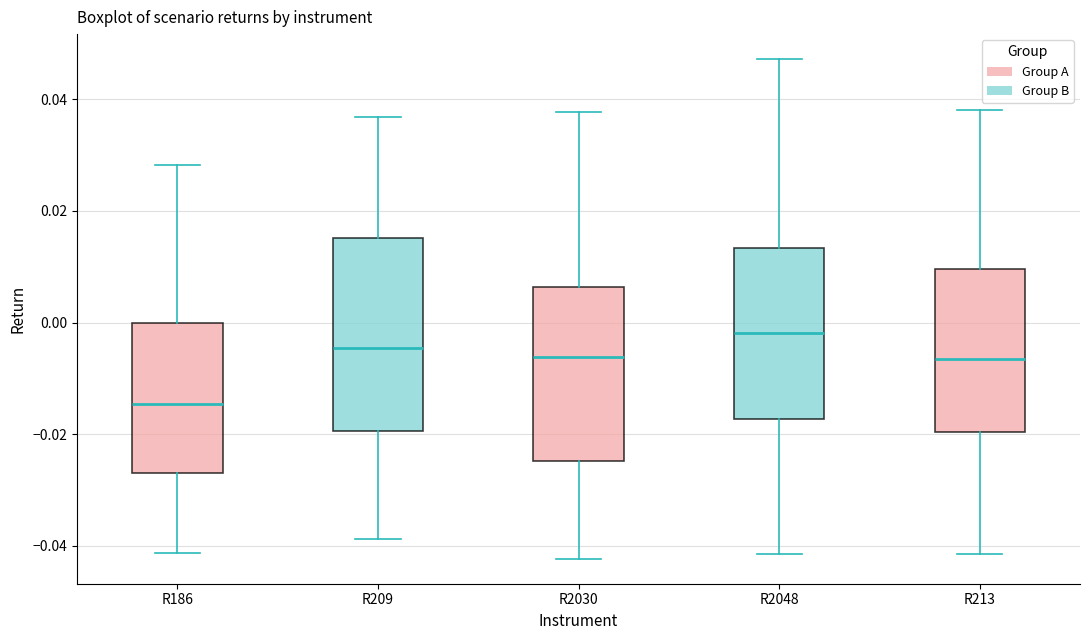

Reading left to right, transcribe this box plot: for each box, give where its median line is, the range the box spans, and where its two whiskers end, as read against the y-axis. The values are not printed on the chart, so give them approximately, as read against the axis.

R186: median -0.014, box -0.026 to 0.000, whiskers -0.042 to 0.028
R209: median -0.004, box -0.020 to 0.016, whiskers -0.038 to 0.036
R2030: median -0.006, box -0.024 to 0.006, whiskers -0.042 to 0.038
R2048: median -0.002, box -0.018 to 0.014, whiskers -0.042 to 0.048
R213: median -0.006, box -0.020 to 0.010, whiskers -0.042 to 0.038